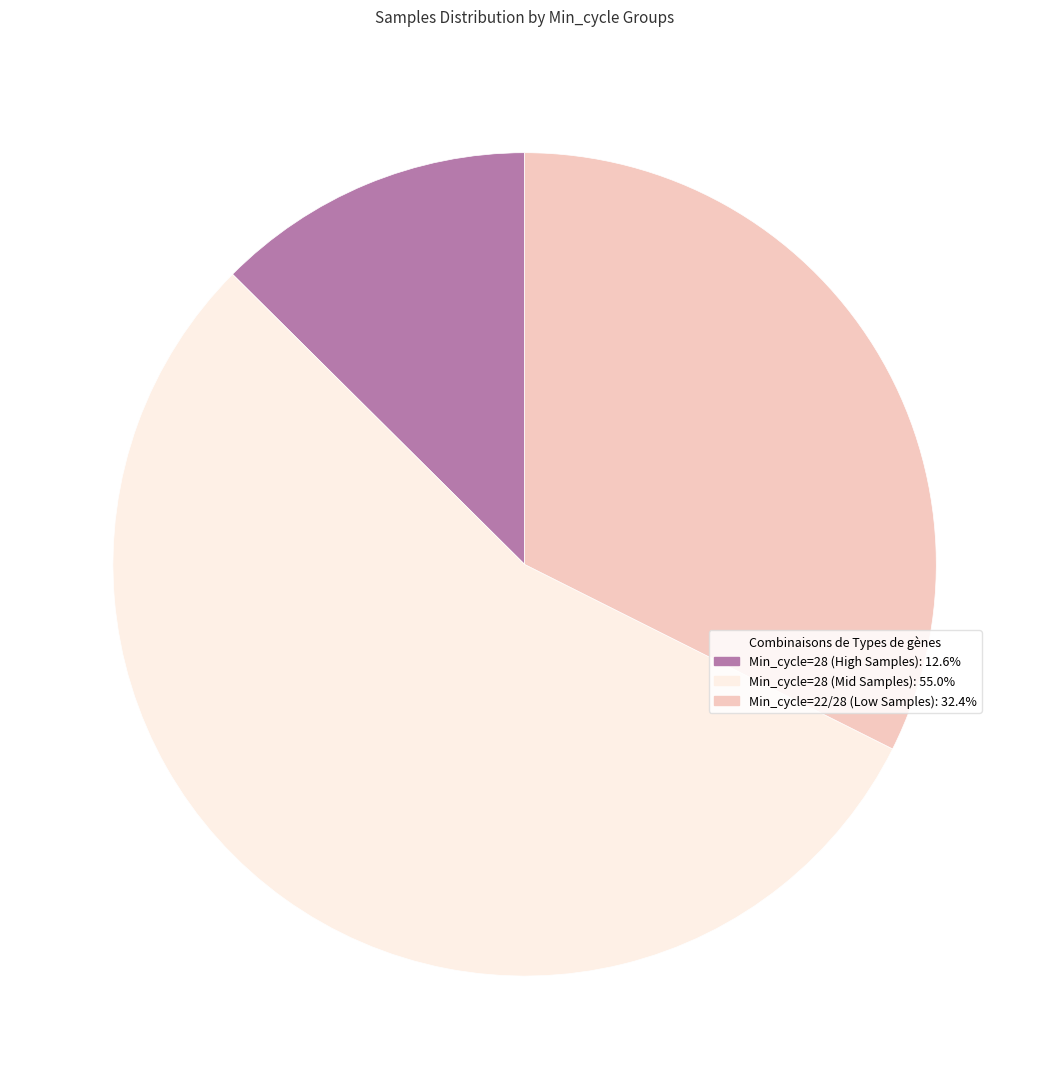

Is there a majority slice in this chart?

Yes